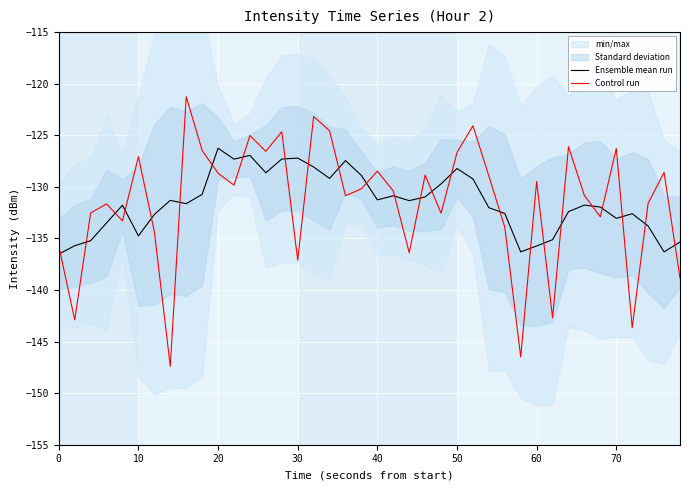

After their last crossing, which series has the higher values: Ensemble mean run or Control run?

Ensemble mean run